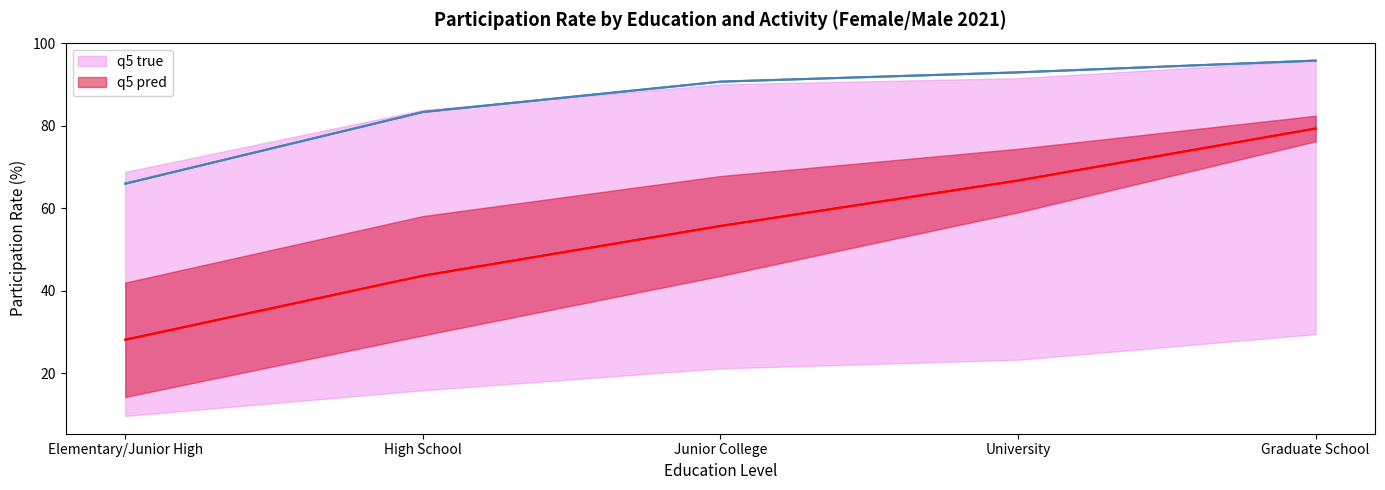

Reading left to right, list all the values displayed in this chart.

q5 true: Elementary/Junior High=66.0	High School=83.3	Junior College=90.7	University=92.9	Graduate School=95.8
q5 pred: Elementary/Junior High=28.1	High School=43.6	Junior College=55.7	University=66.7	Graduate School=79.3